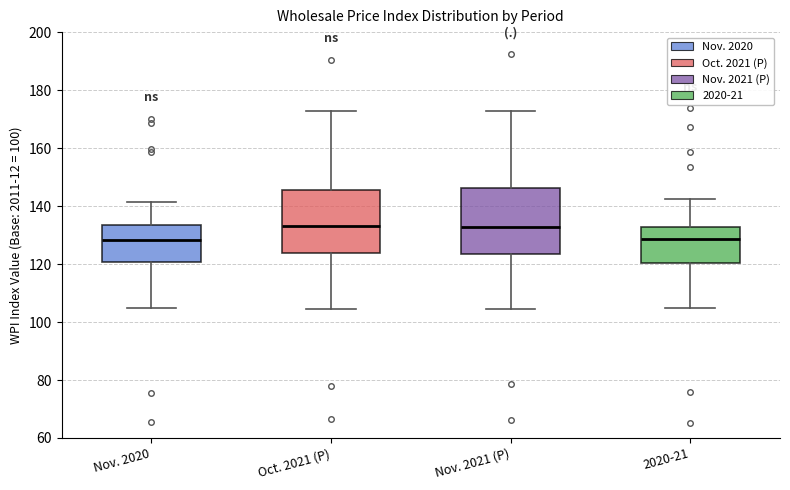

Reading left to right, transcribe this box plot: for each box, give where its median line is, the range the box spans, and where its two whiskers end, as read against the y-axis. The values are not printed on the chart, so give them approximately, as read against the axis.

Nov. 2020: median 128, box 120 to 134, whiskers 104 to 142
Oct. 2021 (P): median 134, box 124 to 146, whiskers 104 to 172
Nov. 2021 (P): median 132, box 124 to 146, whiskers 104 to 172
2020-21: median 128, box 120 to 132, whiskers 106 to 142